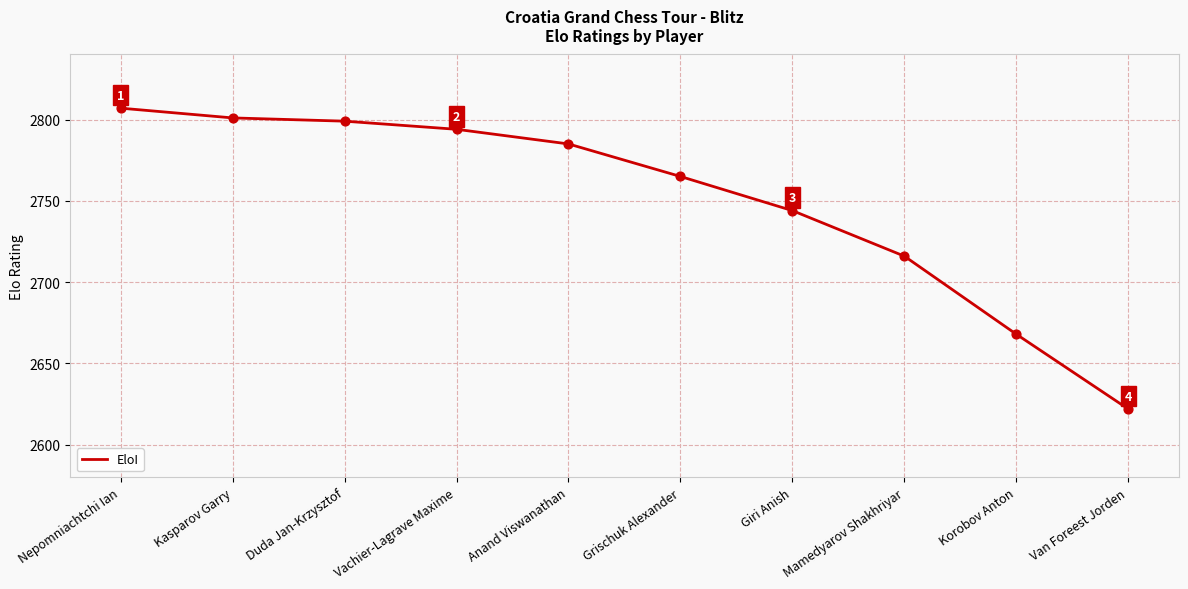

What is the ratio of the value at Vachier-Lagrave Maxime to the value at Van Foreest Jorden?

1.1